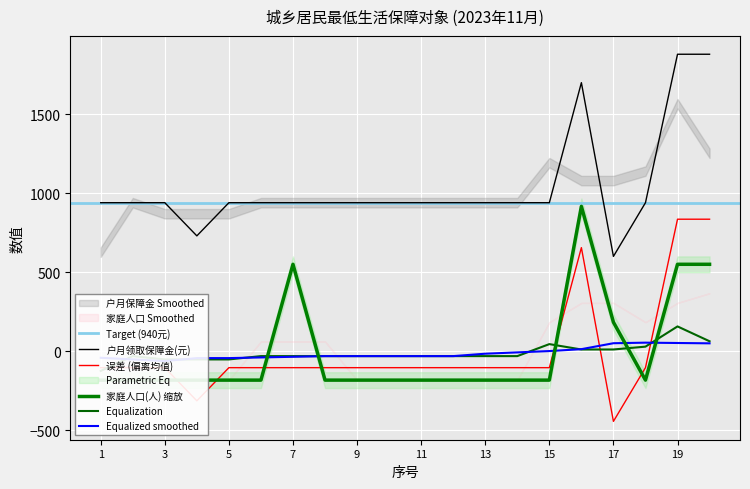

The value of 误差 (偏离均值) at 3 is -104.5. True or false?

True